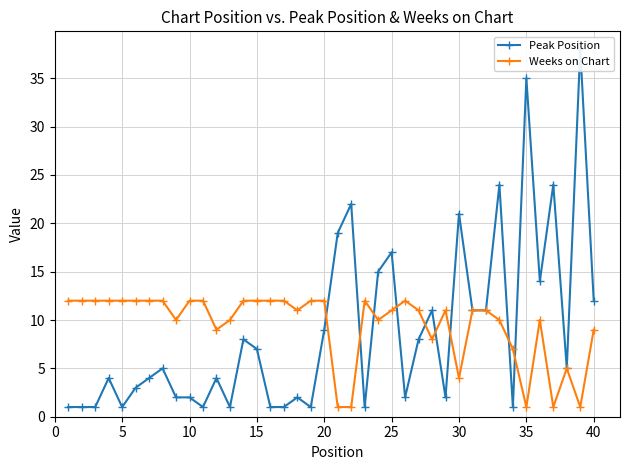

The Weeks on Chart series shows 16 at 20. True or false?

False